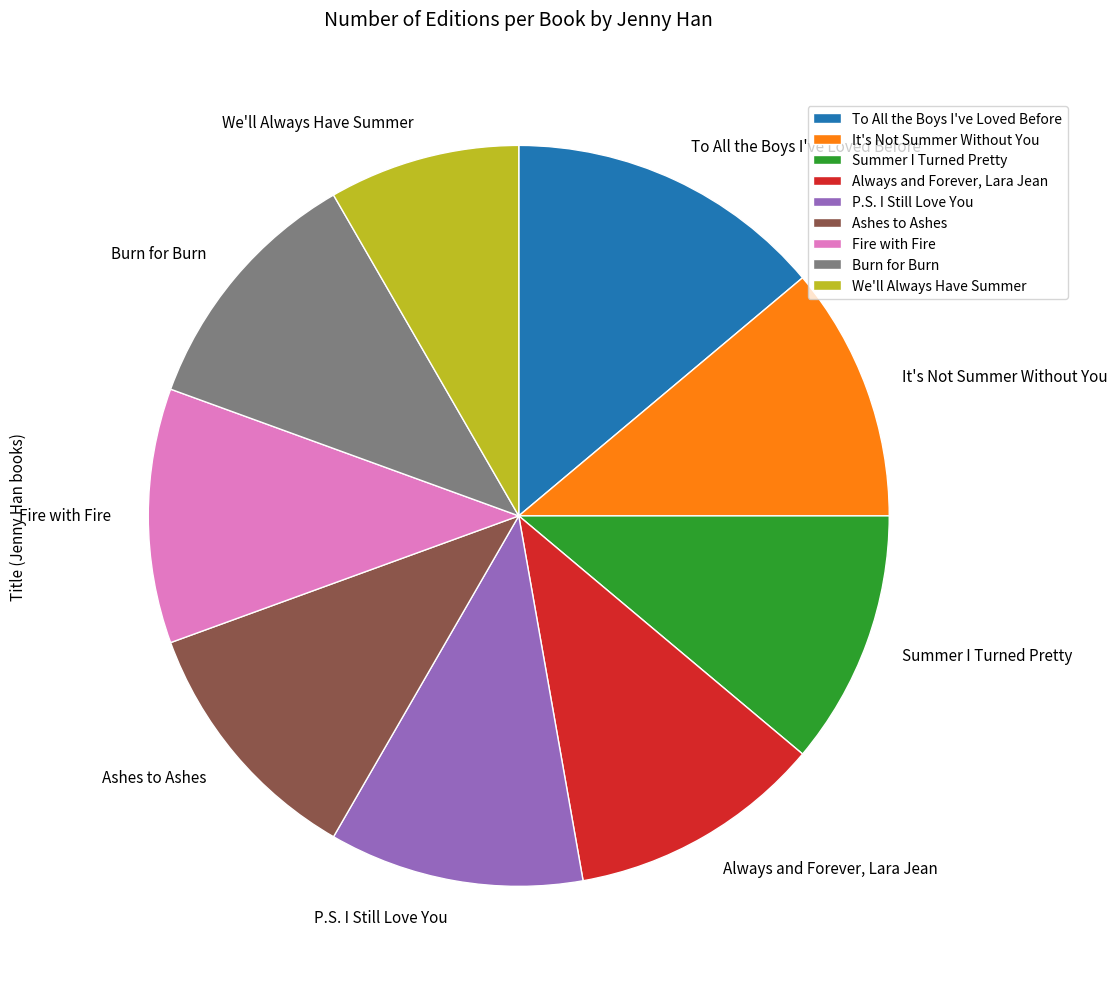

Do Ashes to Ashes and It's Not Summer Without You together represent more than half of the pie?

No